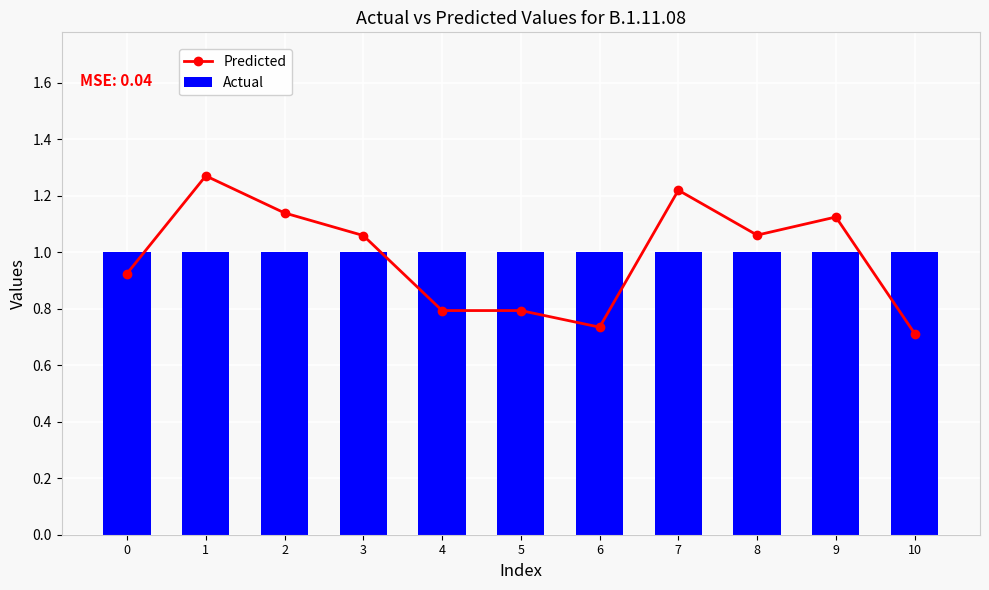

Where does the Predicted series first go above 1?

1